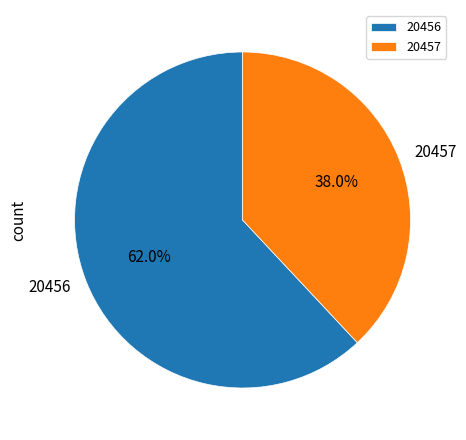

Count the number of slices in the pie.

2